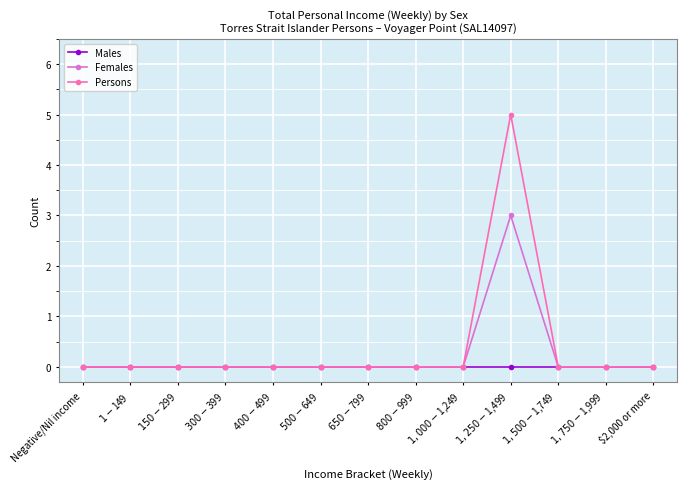

Is it true that Females equals 1 at $400-$499?

False